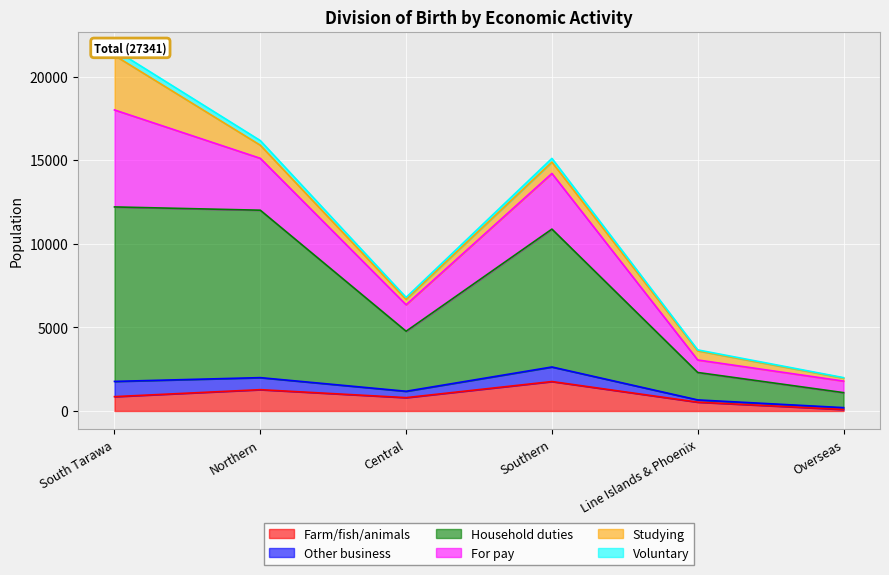

Which category has the highest value in the Farm/fish/animals series?

Southern